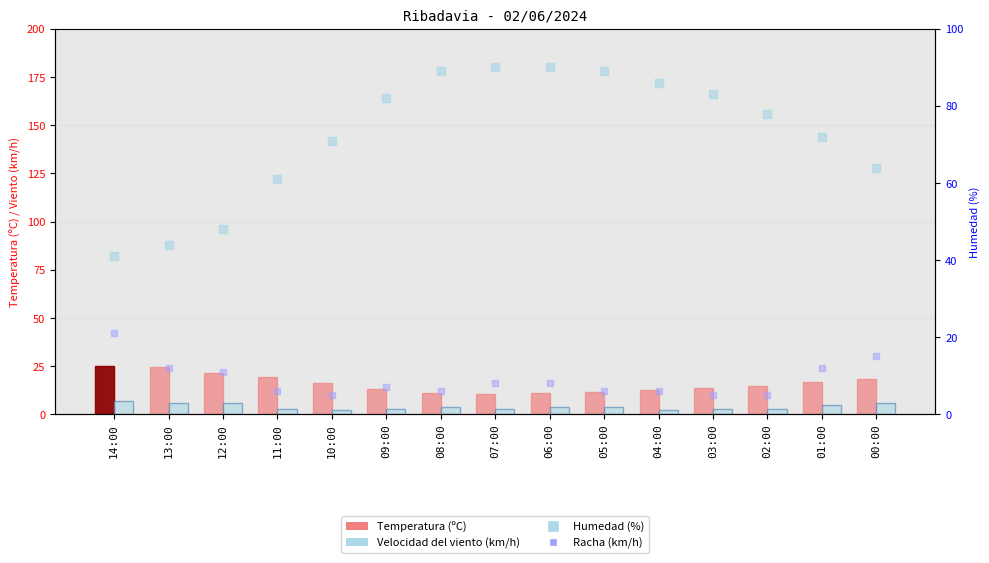

Which series has the largest total across all categories?

Humedad (%)